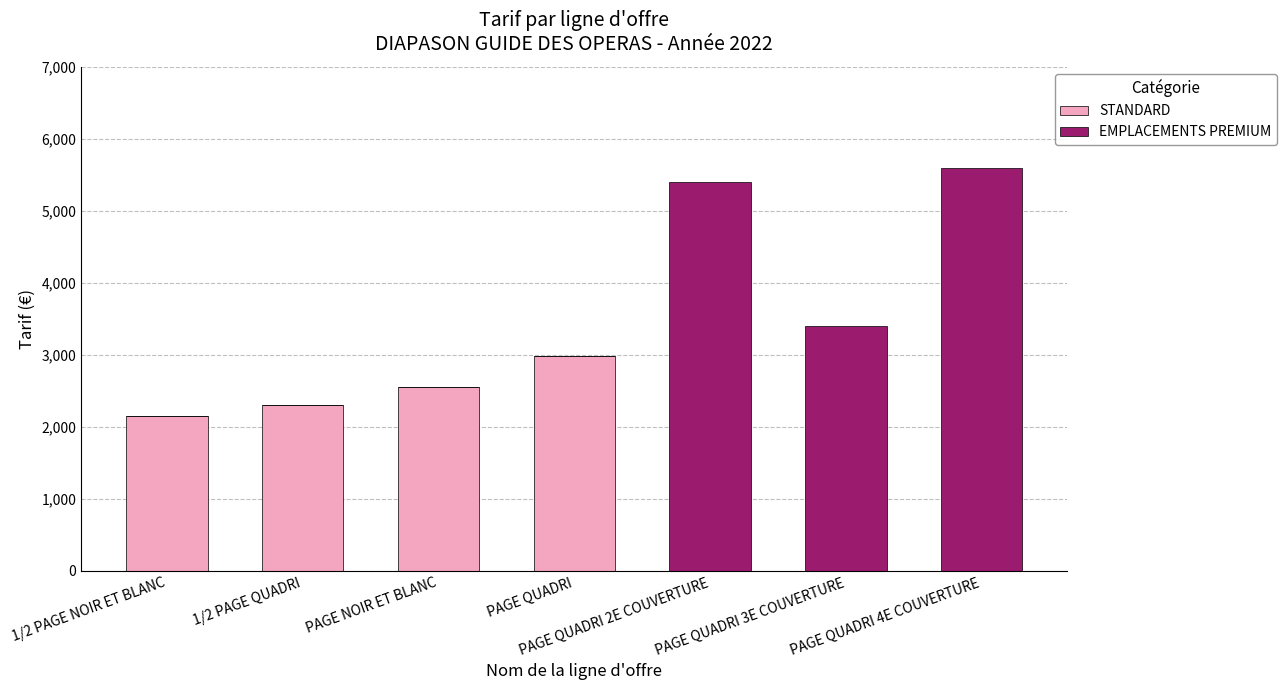

What is the sum of all STANDARD values?

9990